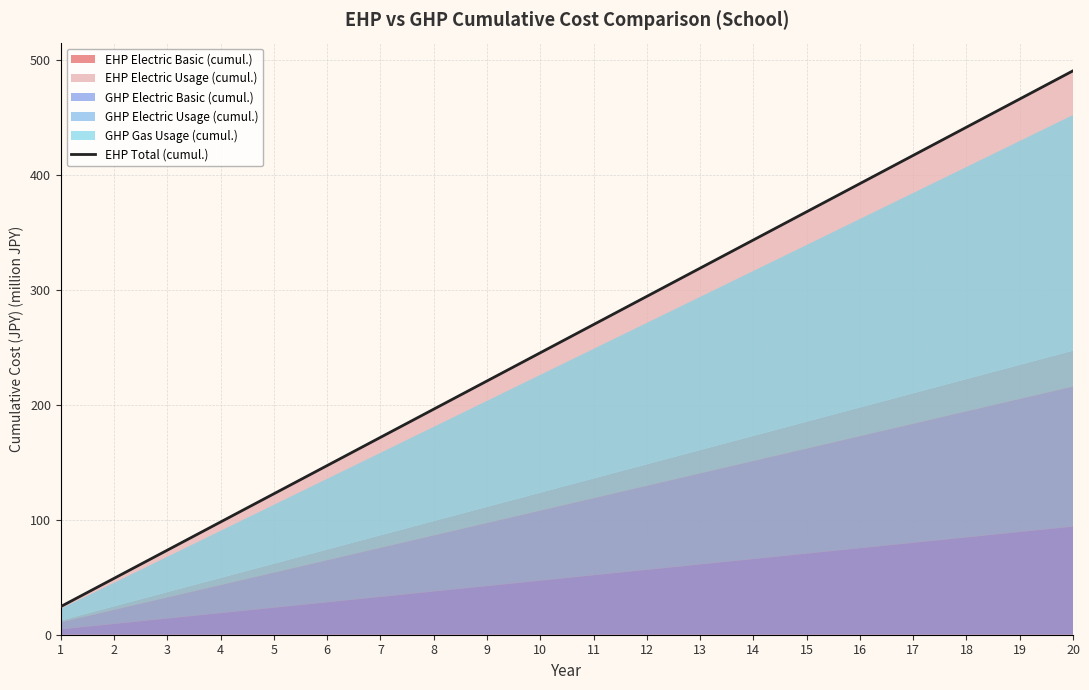

True or false: the data has more than 1 interior local peaks.

False